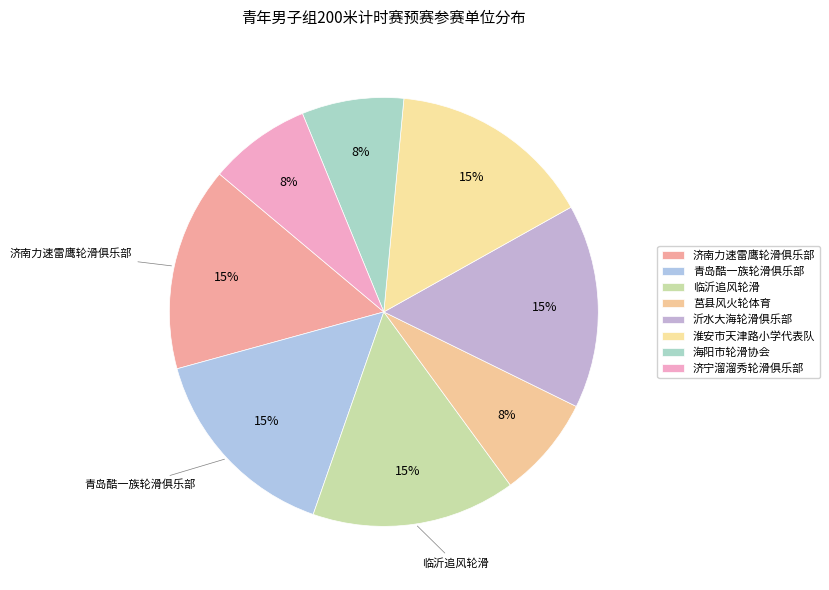

Rank the categories by value from lowest to highest.

莒县风火轮体育, 海阳市轮滑协会, 济宁溜溜秀轮滑俱乐部, 济南力速雷鹰轮滑俱乐部, 青岛酷一族轮滑俱乐部, 临沂追风轮滑, 沂水大海轮滑俱乐部, 淮安市天津路小学代表队